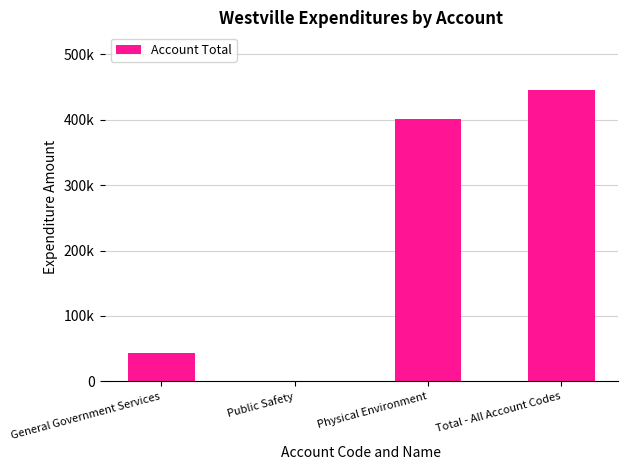

At which category does the chart reach its minimum across all series?

Public Safety